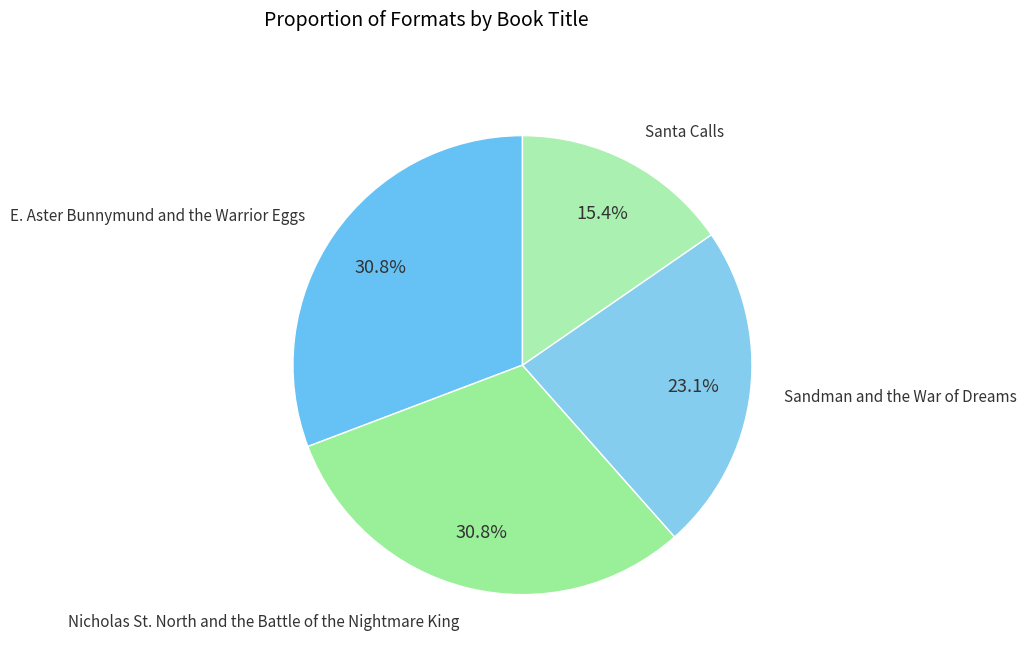

How many segments does this pie chart have?

4